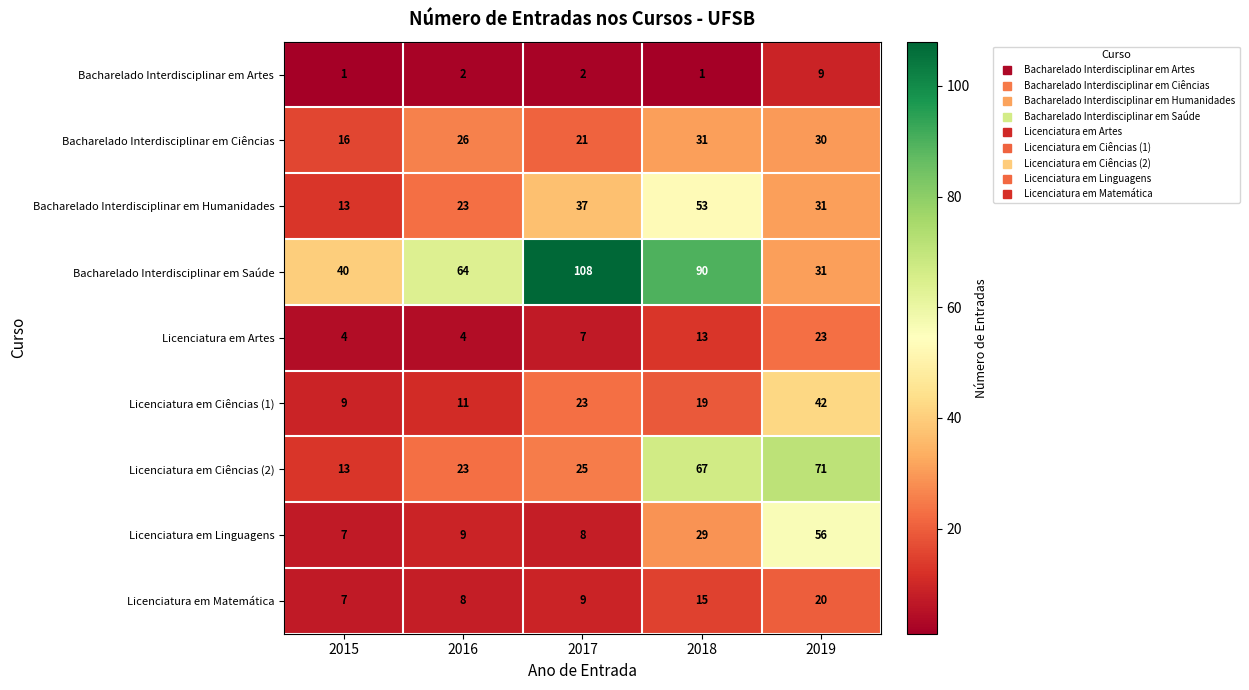

How many categories are shown in the chart?

5